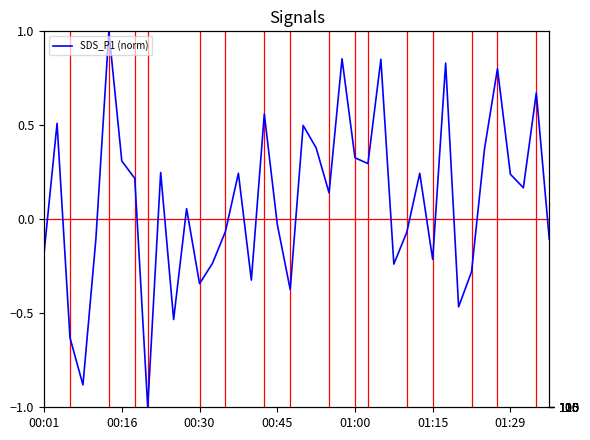

List the series in order of their peak value, highest first.

BME280_pressure, SDS_P1 (norm)